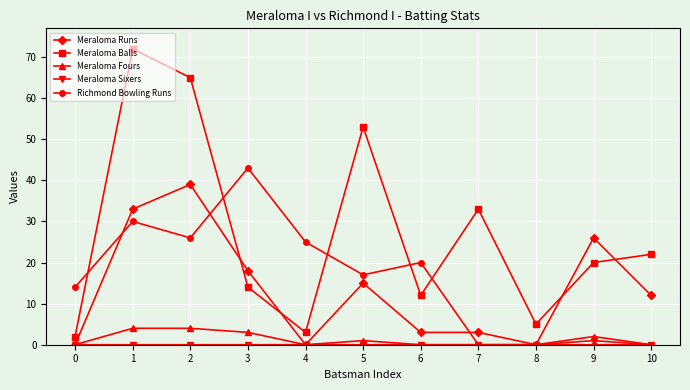

The value of Richmond Bowling Runs at 0 is 6. True or false?

False